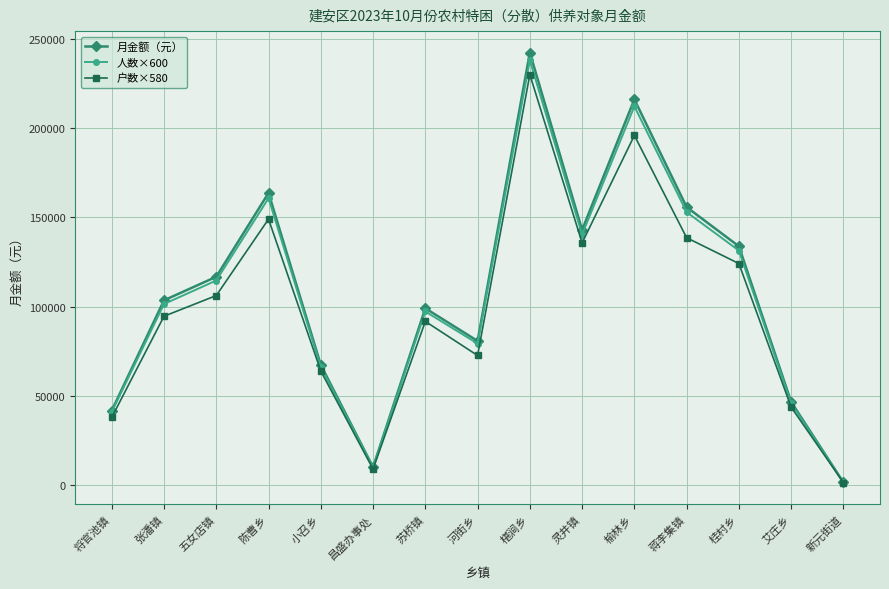

What value does the 月金额（元） series have at 榆林乡, to the nearest 100?

216300